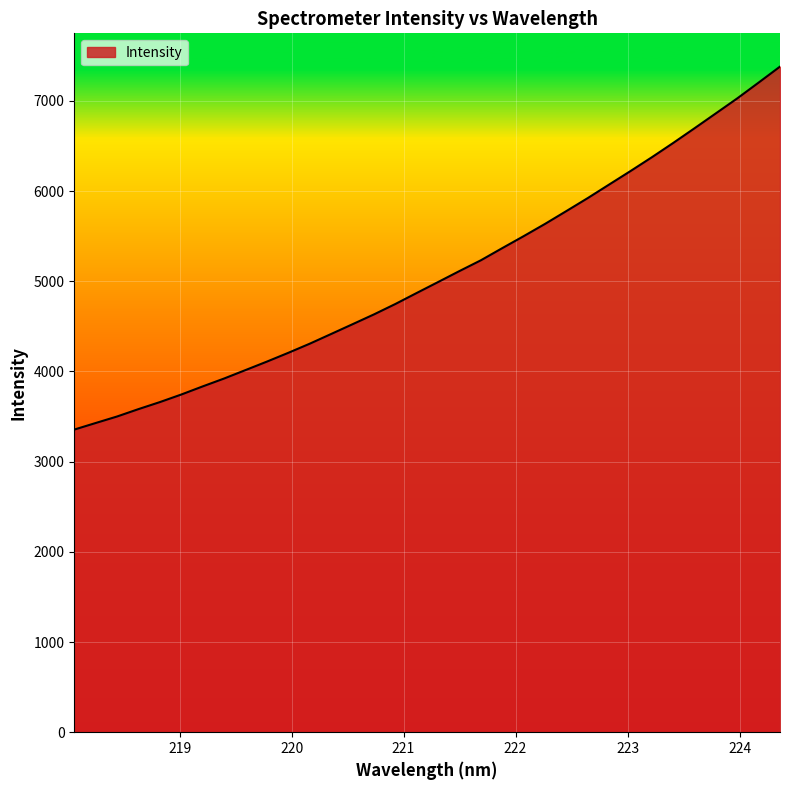

What is the maximum value shown in the chart?

7379.3